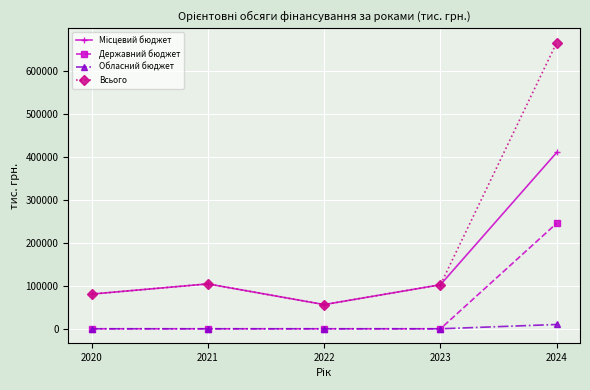

True or false: Державний бюджет and Всього intersect in this chart.

False